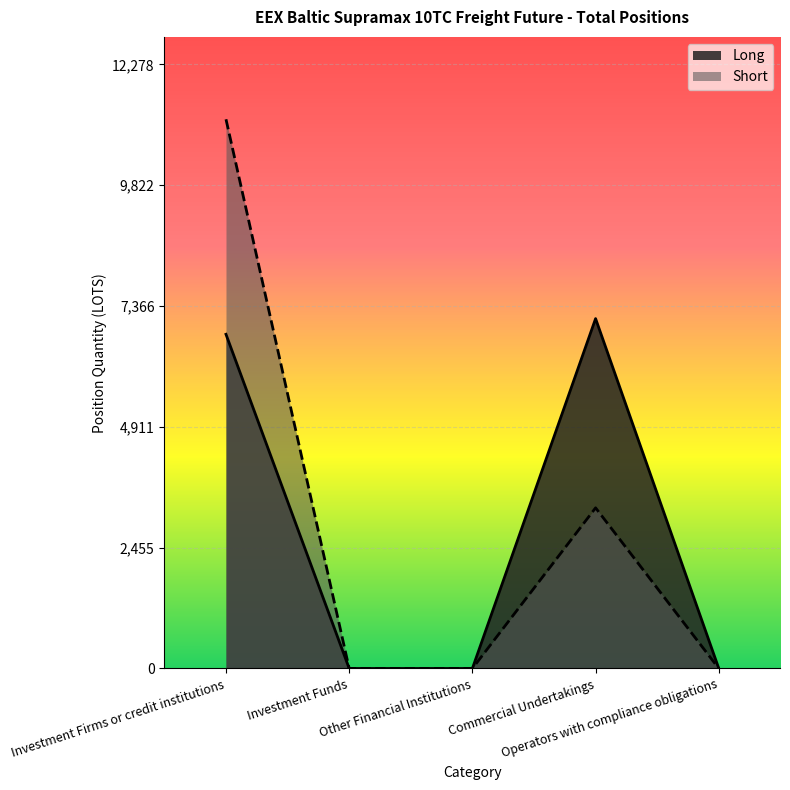

List the series in order of their overall mean, lowest first.

Long, Short